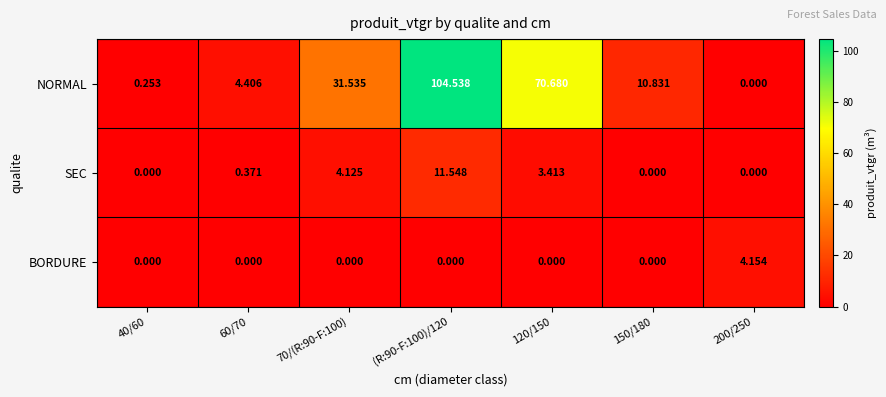

At which category is the sum across all series the highest?

(R:90-F:100)/120